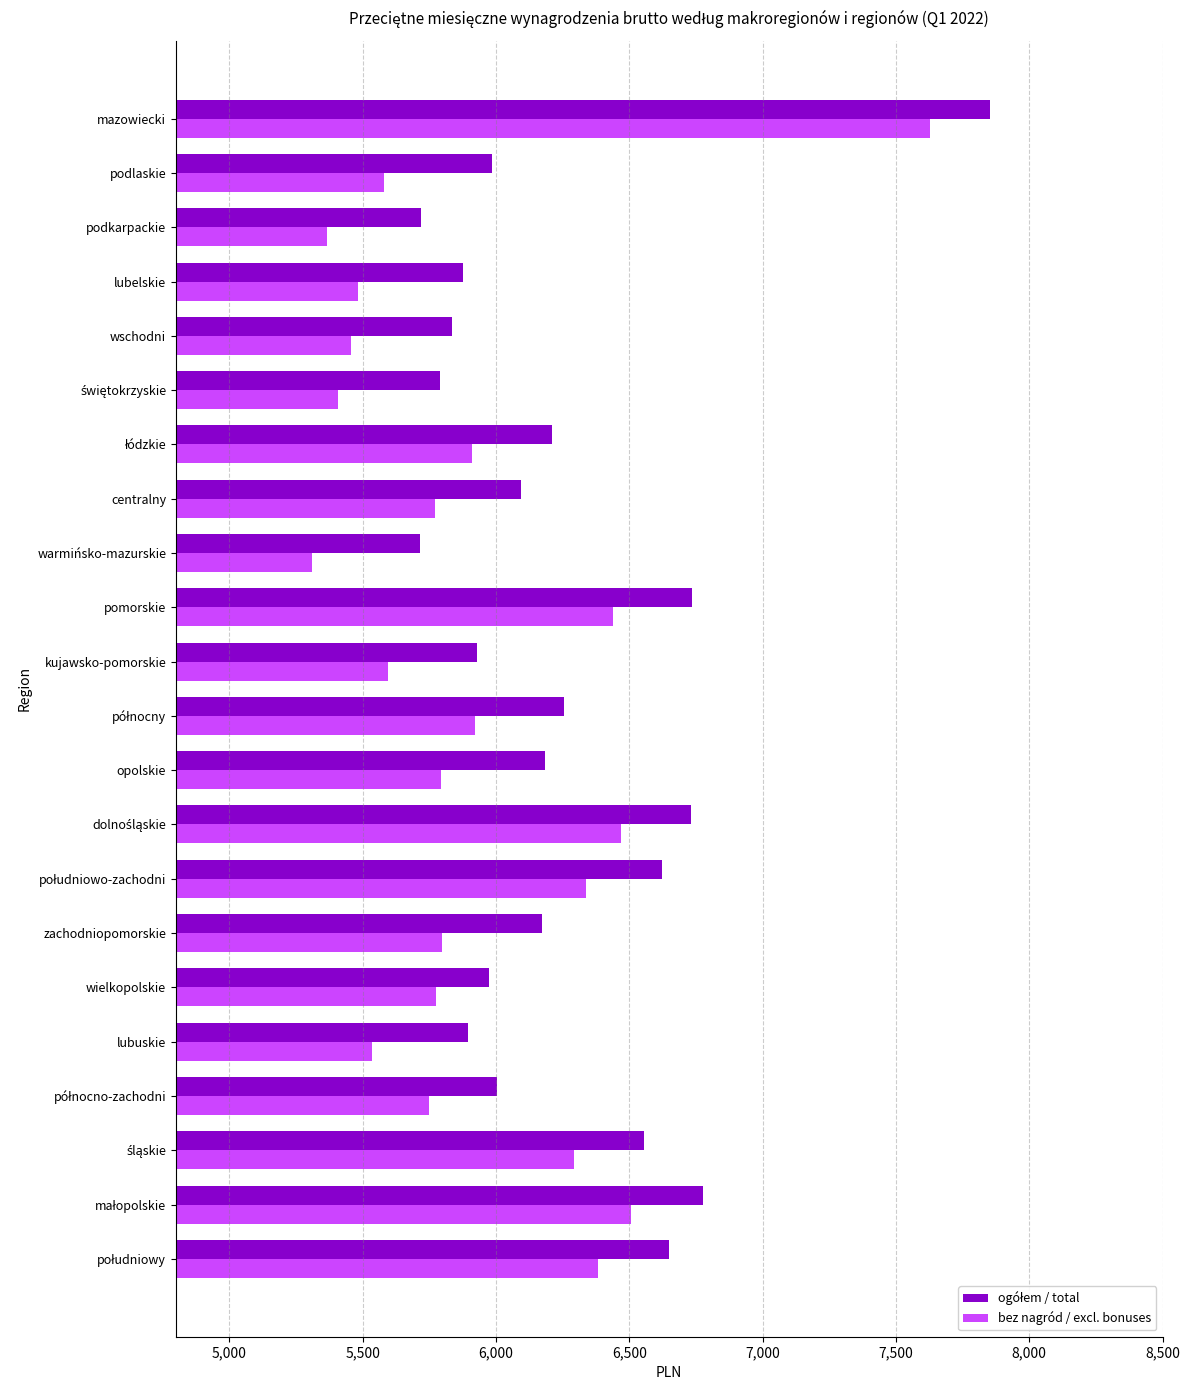

How many distinct data groups are displayed?

2